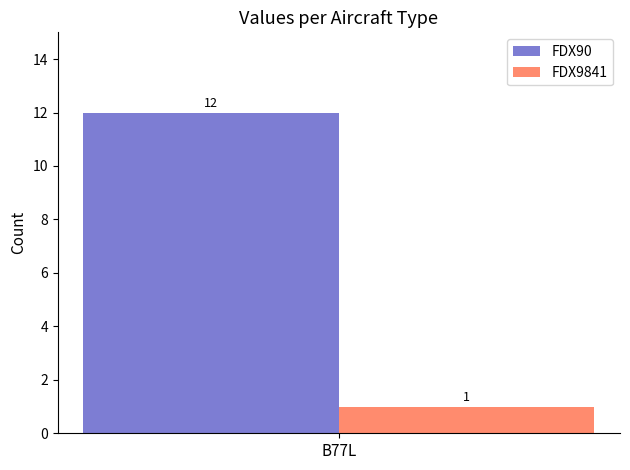

Rank the categories by FDX90 value from lowest to highest.

B77L